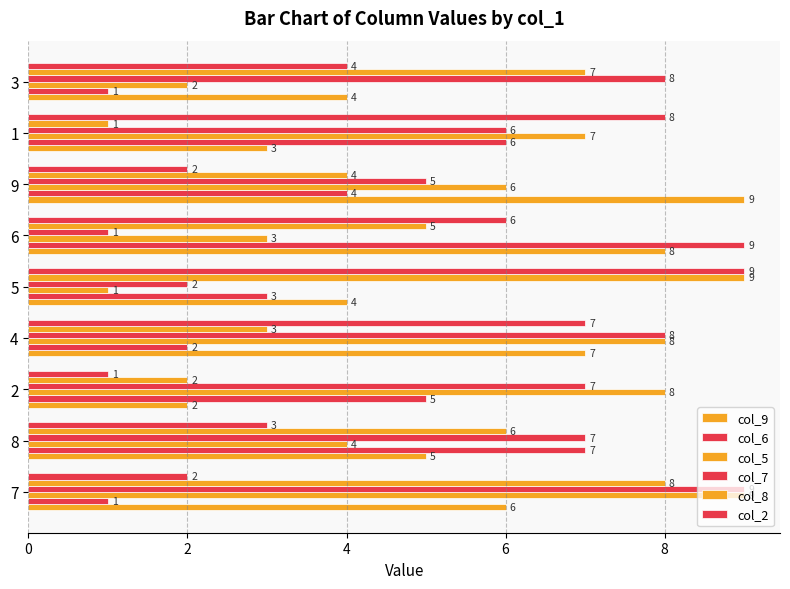

How many categories are shown in the chart?

9